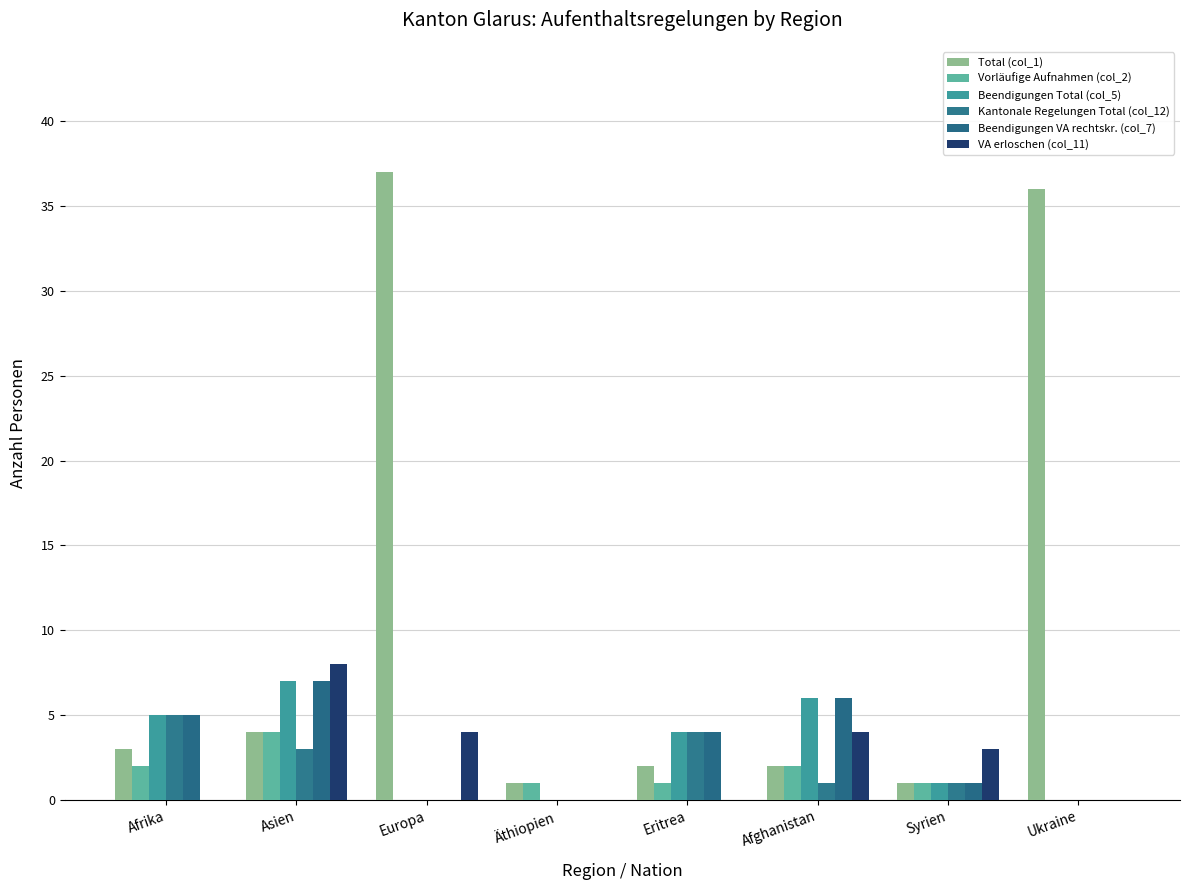

Count the number of data series in this chart.

6